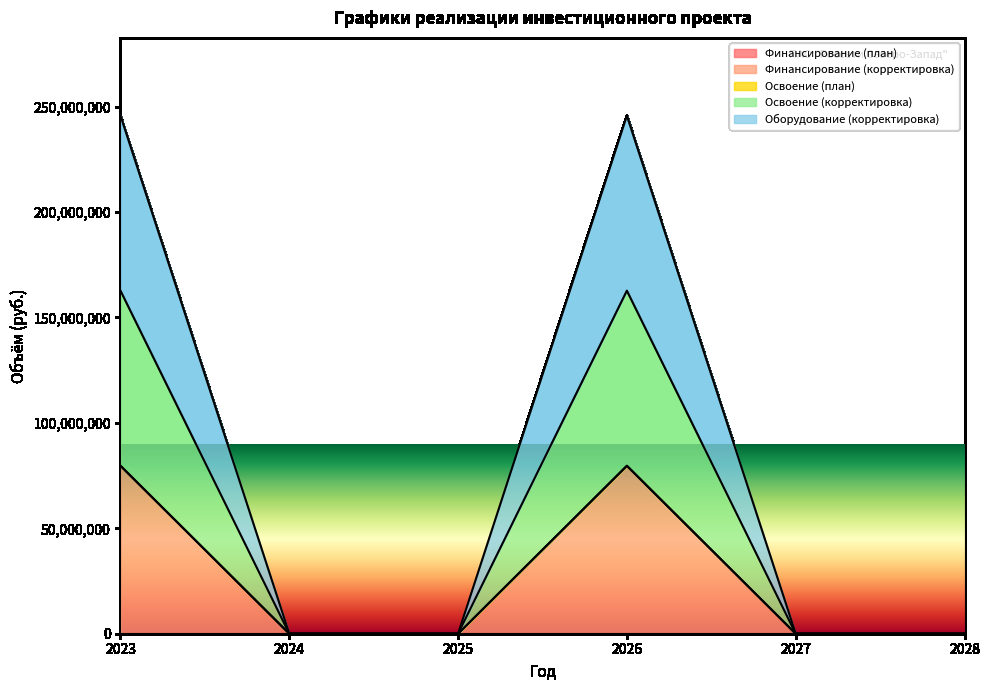

Which series has the largest range (max minus min)?

Финансирование (план)